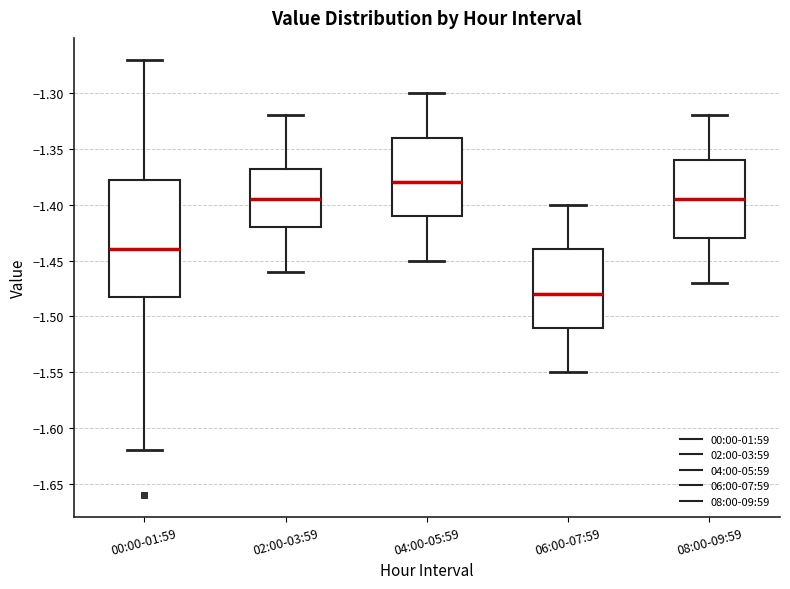

Which box is the tallest, from its lower edge to its upper edge?

00:00-01:59